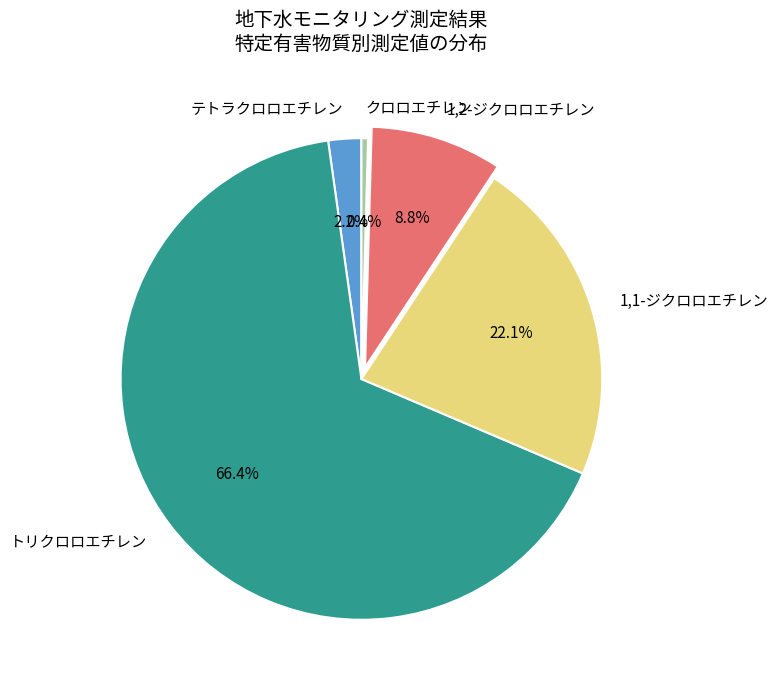

Which slice is the smallest?

クロロエチレン